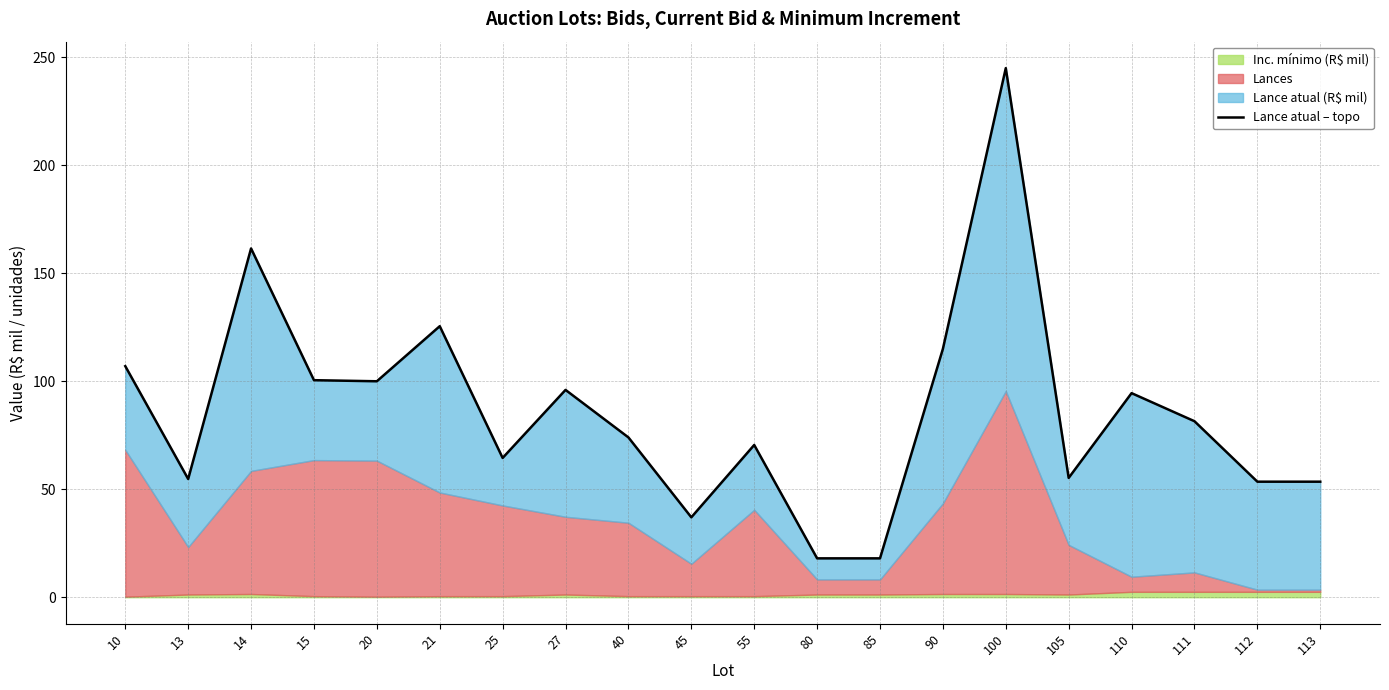

True or false: the data shows 81.5 at 111.

True